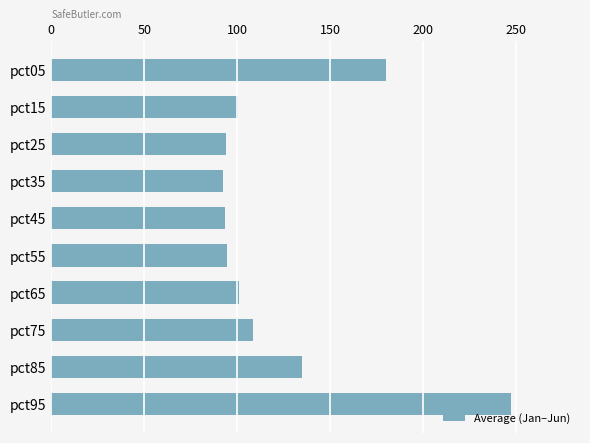

What is the sum of all values?

1245.3